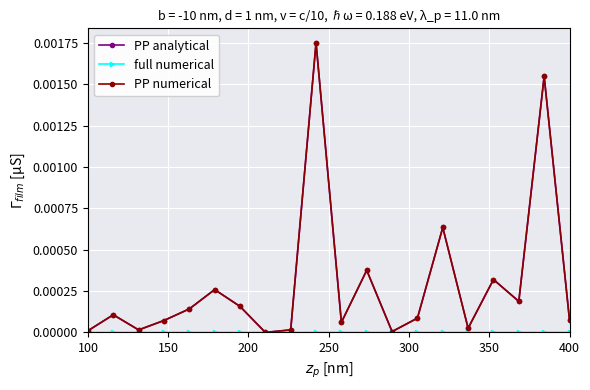

Rank the series by their maximum value, from highest to lowest.

PP analytical, PP numerical, full numerical